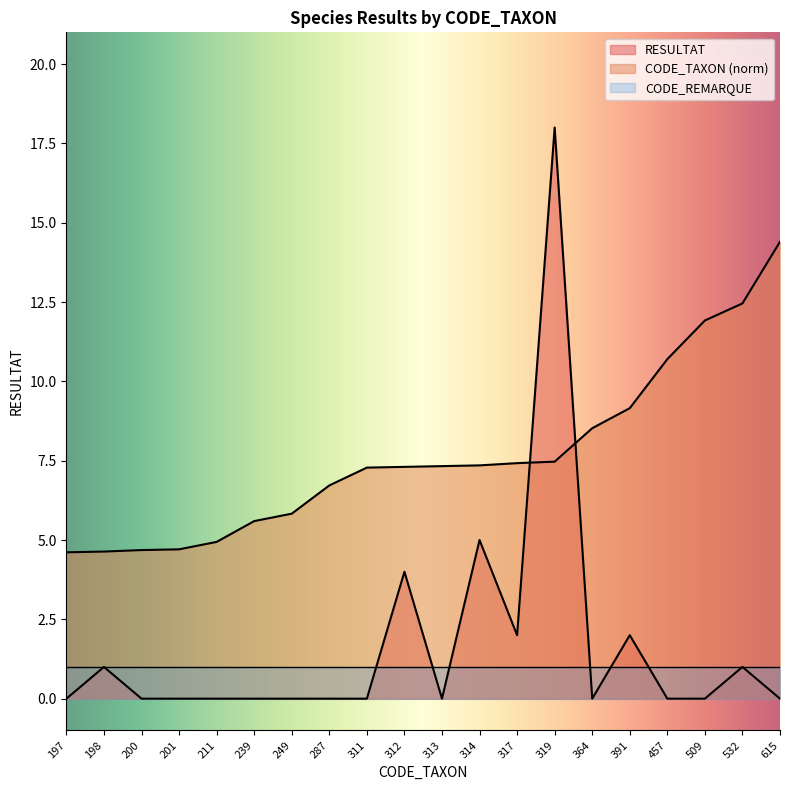

True or false: RESULTAT has more than 0 points higher than both neighbors.

True